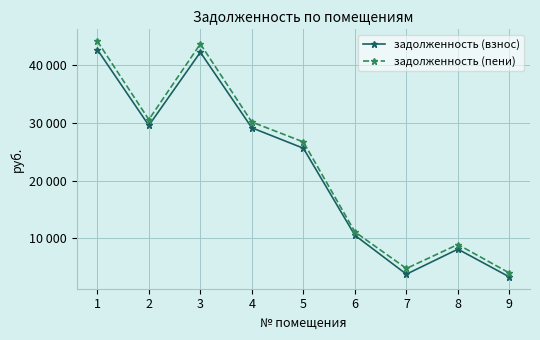

Does the chart have visible grid lines?

Yes